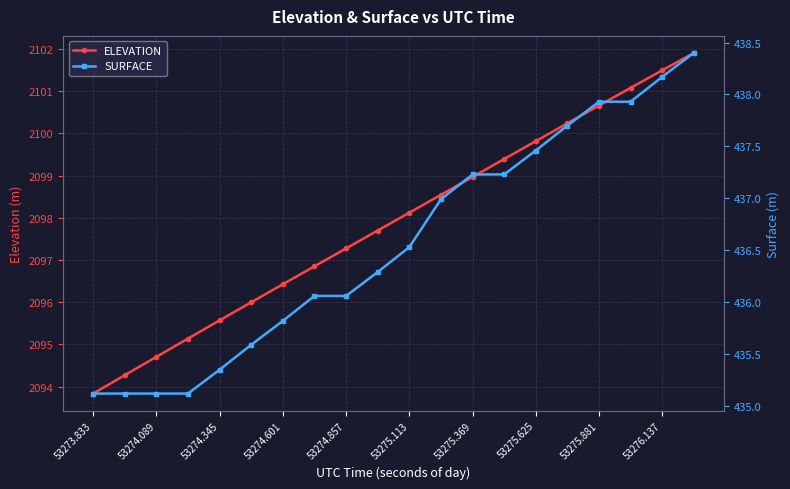

What are all the series names shown in the legend?

ELEVATION, SURFACE